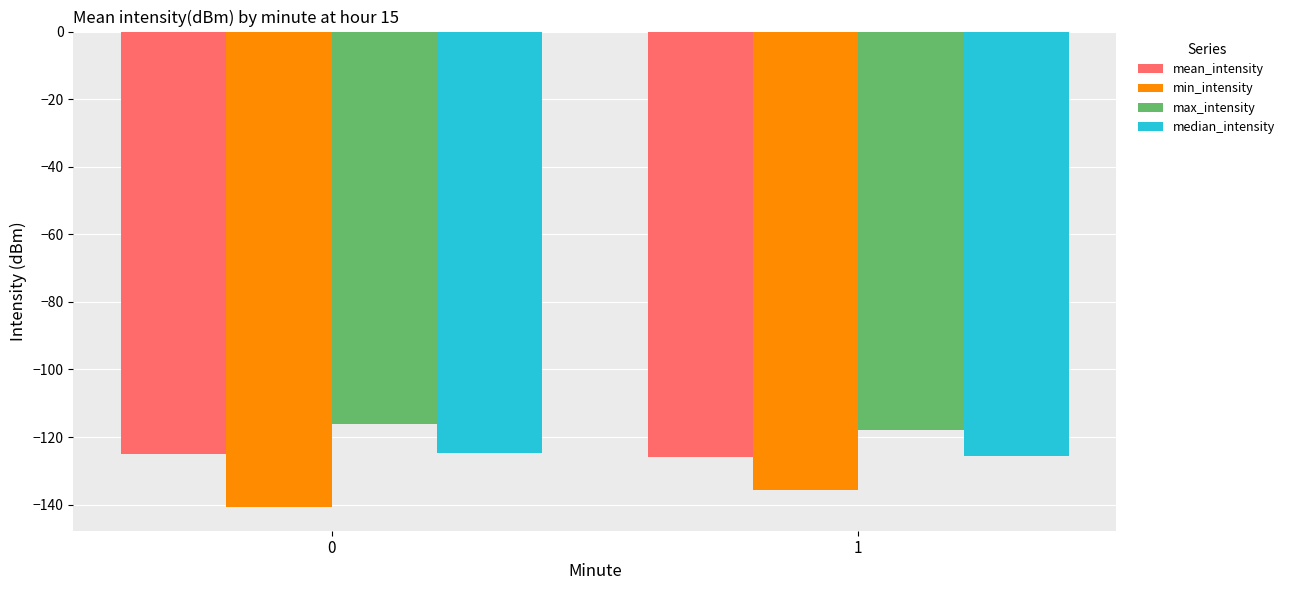

Reading left to right, transcribe all the data shown in this chart.

mean_intensity: -125.2	-125.9
min_intensity: -140.7	-135.7
max_intensity: -116.1	-117.9
median_intensity: -124.8	-125.5